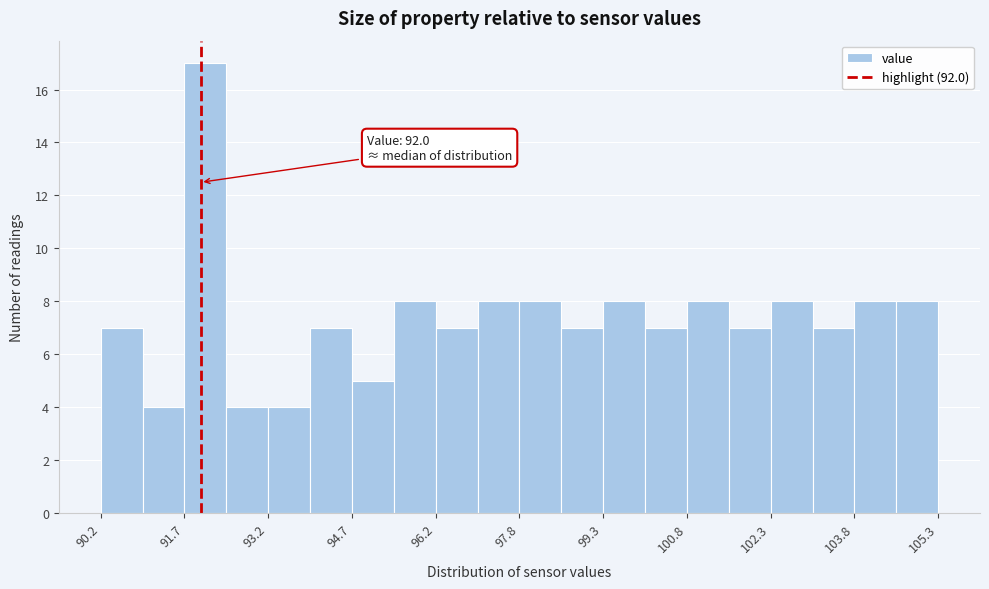

Around what value on the x-axis is the tallest bar? Give the approximate position of its centre, as read against the axis.

92.0